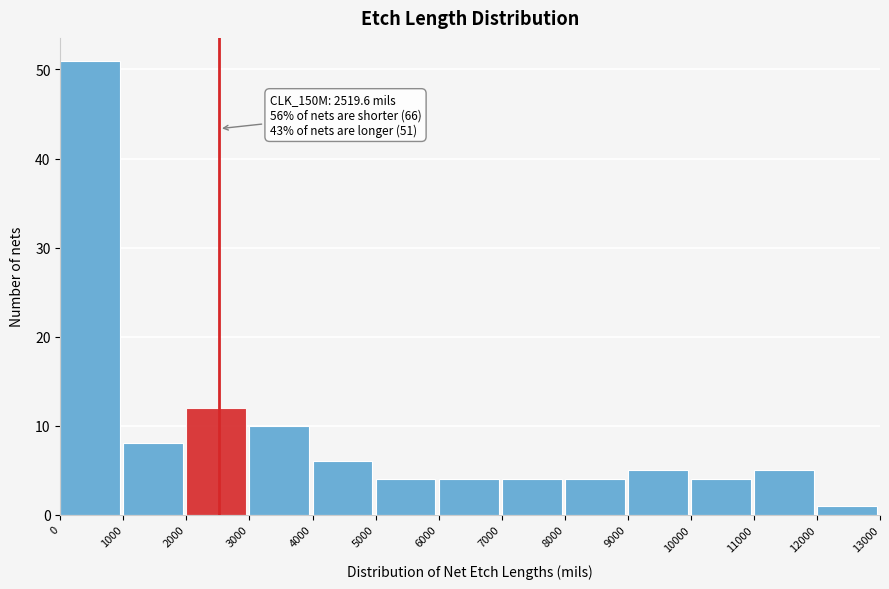

Which range on the x-axis has the tallest bar?

0 to 1000